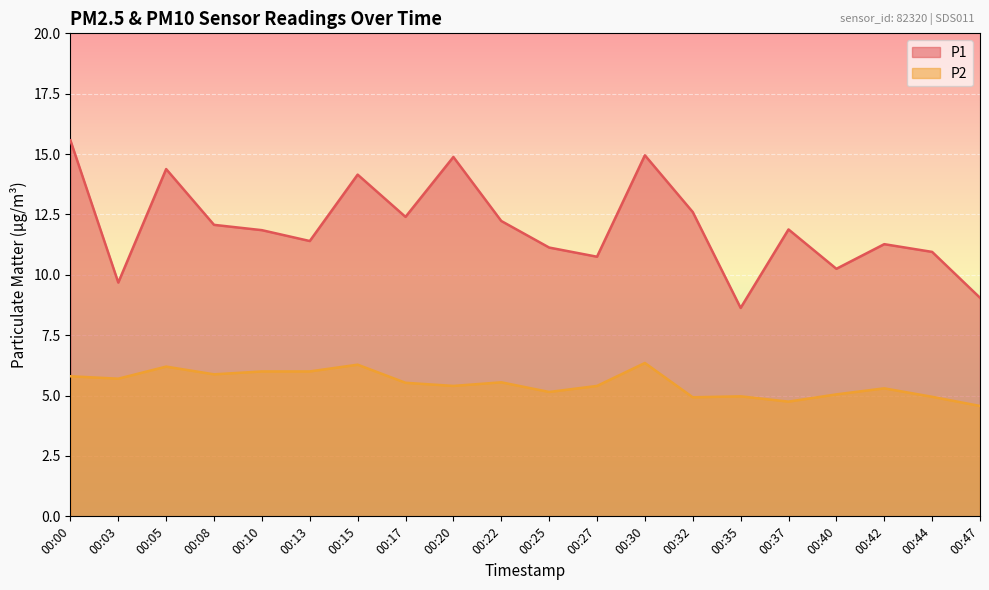

Is the value of P1 at 00:05 greater than the value of P2 at 00:47?

Yes